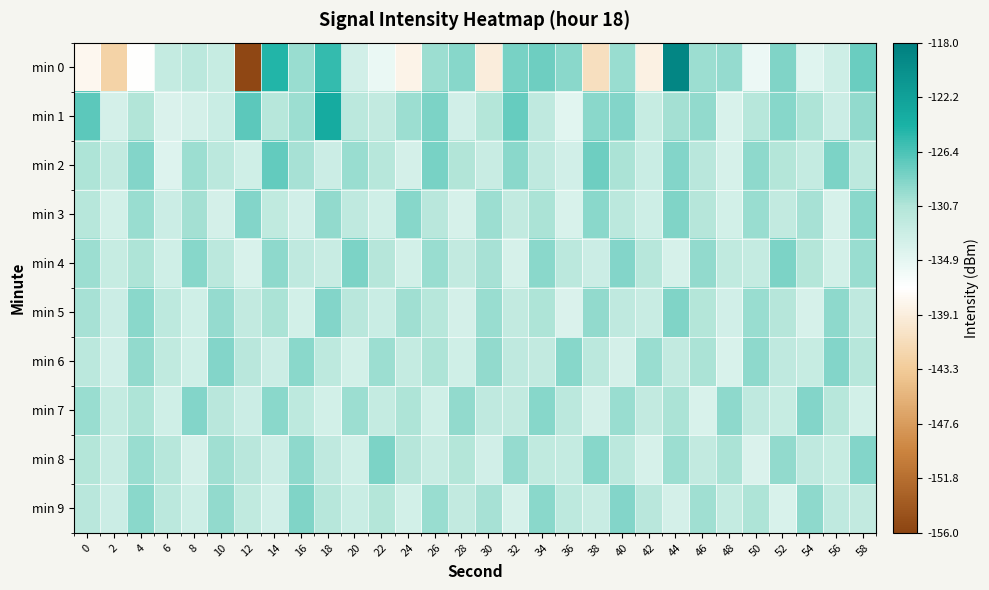

Reading right to left, extract all data points from this chart.

min 0: 58=-127.8	56=-132.9	54=-134.3	52=-128.6	50=-135.4	48=-129.6	46=-129.8	44=-118.9	42=-138.7	40=-129.7	38=-140.9	36=-129.0	34=-127.9	32=-128.4	30=-139.2	28=-128.9	26=-129.8	24=-138.4	22=-135.3	20=-133.2	18=-125.5	16=-129.7	14=-124.7	12=-155.7	10=-132.3	8=-131.5	6=-132.1	4=-137.0	2=-142.4	0=-138.0
min 1: 58=-129.3	56=-132.7	54=-130.5	52=-128.9	50=-131.2	48=-133.8	46=-129.4	44=-130.1	42=-132.3	40=-128.7	38=-129.1	36=-134.5	34=-131.8	32=-127.6	30=-130.9	28=-133.2	26=-128.4	24=-129.8	22=-132.1	20=-131.5	18=-123.6	16=-129.8	14=-131.1	12=-127.1	10=-132.6	8=-133.5	6=-134.0	4=-130.7	2=-133.5	0=-127.1
min 2: 58=-131.6	56=-128.5	54=-132.2	52=-130.9	50=-129.2	48=-133.7	46=-131.3	44=-128.8	42=-132.6	40=-130.4	38=-127.9	36=-133.2	34=-131.8	32=-129.0	30=-132.4	28=-130.7	26=-128.3	24=-133.5	22=-131.1	20=-129.6	18=-132.8	16=-130.2	14=-127.4	12=-133.0	10=-131.5	8=-129.8	6=-134.2	4=-128.7	2=-132.1	0=-130.5
min 3: 58=-129.0	56=-133.7	54=-130.3	52=-132.0	50=-129.7	48=-133.3	46=-131.0	44=-128.6	42=-132.9	40=-131.5	38=-129.1	36=-133.8	34=-130.4	32=-132.1	30=-129.8	28=-133.6	26=-131.3	24=-128.9	22=-133.0	20=-131.7	18=-129.4	16=-133.2	14=-131.9	12=-128.7	10=-133.5	8=-130.1	6=-132.8	4=-129.6	2=-133.4	0=-131.2
min 4: 58=-129.7	56=-133.3	54=-130.9	52=-128.5	50=-132.2	48=-131.9	46=-129.4	44=-133.6	42=-131.2	40=-128.7	38=-132.8	36=-131.5	34=-129.0	32=-133.7	30=-130.3	28=-132.0	26=-129.6	24=-133.4	22=-131.0	20=-128.4	18=-132.5	16=-131.7	14=-129.2	12=-133.8	10=-131.4	8=-128.9	6=-133.1	4=-130.6	2=-132.3	0=-129.8
min 5: 58=-131.7	56=-129.2	54=-133.6	52=-131.0	50=-129.6	48=-133.2	46=-130.8	44=-128.6	42=-132.4	40=-131.8	38=-129.3	36=-133.9	34=-130.5	32=-132.1	30=-129.7	28=-133.5	26=-131.1	24=-129.9	22=-132.6	20=-131.3	18=-128.8	16=-133.4	14=-130.4	12=-132.0	10=-129.5	8=-133.0	6=-131.6	4=-129.1	2=-132.7	0=-130.2
min 6: 58=-131.1	56=-128.7	54=-132.3	52=-131.7	50=-129.2	48=-133.8	46=-130.4	44=-132.0	42=-129.7	40=-133.5	38=-131.4	36=-128.9	34=-132.1	32=-131.8	30=-129.3	28=-133.0	26=-130.5	24=-132.2	22=-129.8	20=-133.3	18=-131.6	16=-129.1	14=-132.7	12=-131.3	10=-128.8	8=-133.0	6=-131.9	4=-129.4	2=-133.2	0=-131.5
min 7: 58=-133.4	56=-131.1	54=-128.7	52=-132.3	50=-131.7	48=-129.2	46=-133.8	44=-130.4	42=-132.0	40=-129.7	38=-133.5	36=-131.4	34=-128.9	32=-132.1	30=-131.8	28=-129.3	26=-133.0	24=-130.5	22=-132.2	20=-129.8	18=-133.3	16=-131.6	14=-129.1	12=-132.7	10=-131.3	8=-128.8	6=-133.0	4=-130.5	2=-132.2	0=-129.7
min 8: 58=-128.7	56=-132.3	54=-131.8	52=-129.3	50=-133.9	48=-130.4	46=-132.1	44=-129.8	42=-133.6	40=-131.4	38=-128.9	36=-132.2	34=-131.9	32=-129.5	30=-133.2	28=-130.8	26=-132.5	24=-131.0	22=-128.5	20=-133.1	18=-131.7	16=-129.2	14=-132.8	12=-131.3	10=-129.9	8=-133.5	6=-131.1	4=-129.6	2=-132.4	0=-130.9
min 9: 58=-132.1	56=-131.7	54=-129.2	52=-133.8	50=-130.5	48=-132.2	46=-129.9	44=-133.5	42=-131.3	40=-128.8	38=-132.4	36=-131.6	34=-129.1	32=-133.7	30=-130.3	28=-132.0	26=-129.7	24=-133.3	22=-130.9	20=-132.6	18=-131.1	16=-128.6	14=-133.2	12=-131.9	10=-129.4	8=-132.9	6=-131.5	4=-129.0	2=-132.8	0=-131.3